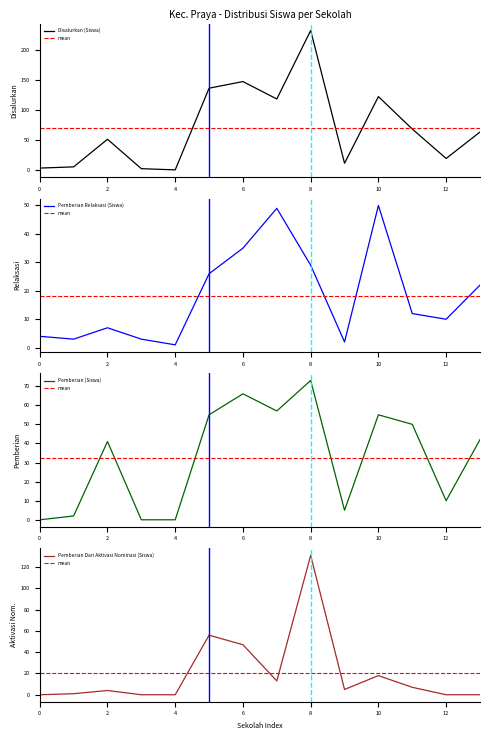

Is it true that Pemberian (Siswa) equals -30 at 4?

False